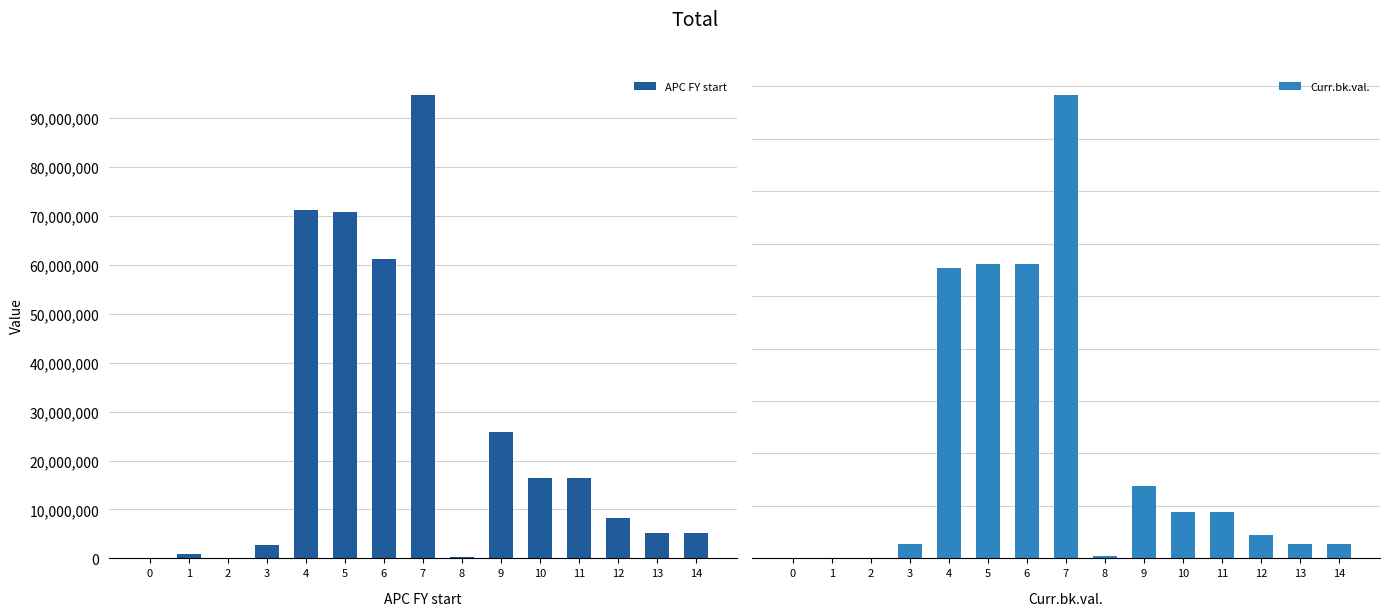

Reading left to right, list all the values displayed in this chart.

APC FY start: 169050.0	850000.0	125000.0	2657829.7	71145745.0	70785735.0	61204377.0	94668215.0	376140.0	25810783.0	16518901.0	16518901.0	8259450.0	5162157.0	5162157.0
Curr.bk.val.: 15314.6	115151.0	16939.2	2656616.0	55339144.5	56082793.5	56118231.7	88296004.4	376140.0	13730805.8	8787715.5	8787715.5	4393857.4	2746161.6	2746161.6